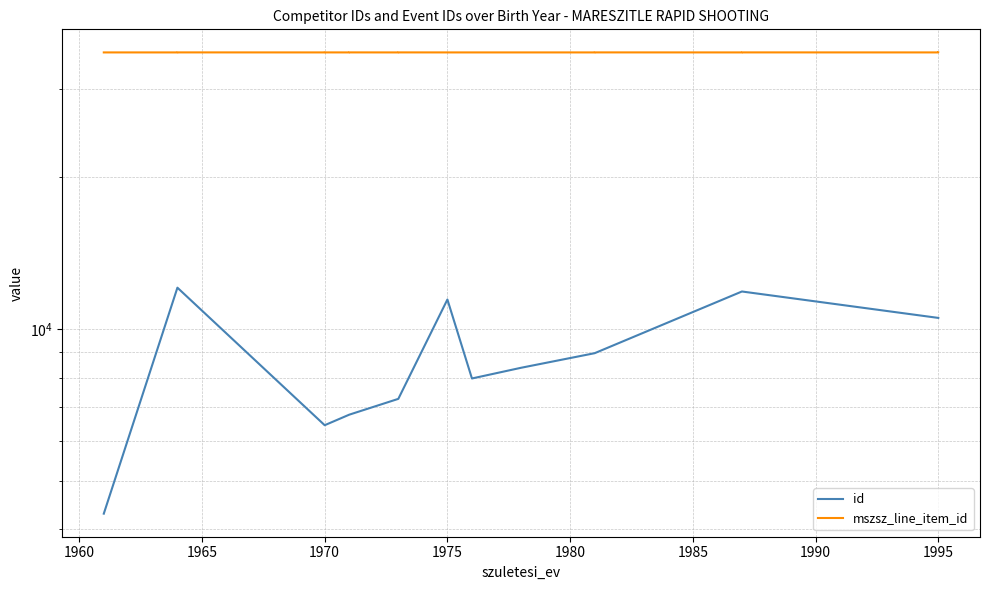

How many lines are shown in the chart?

2